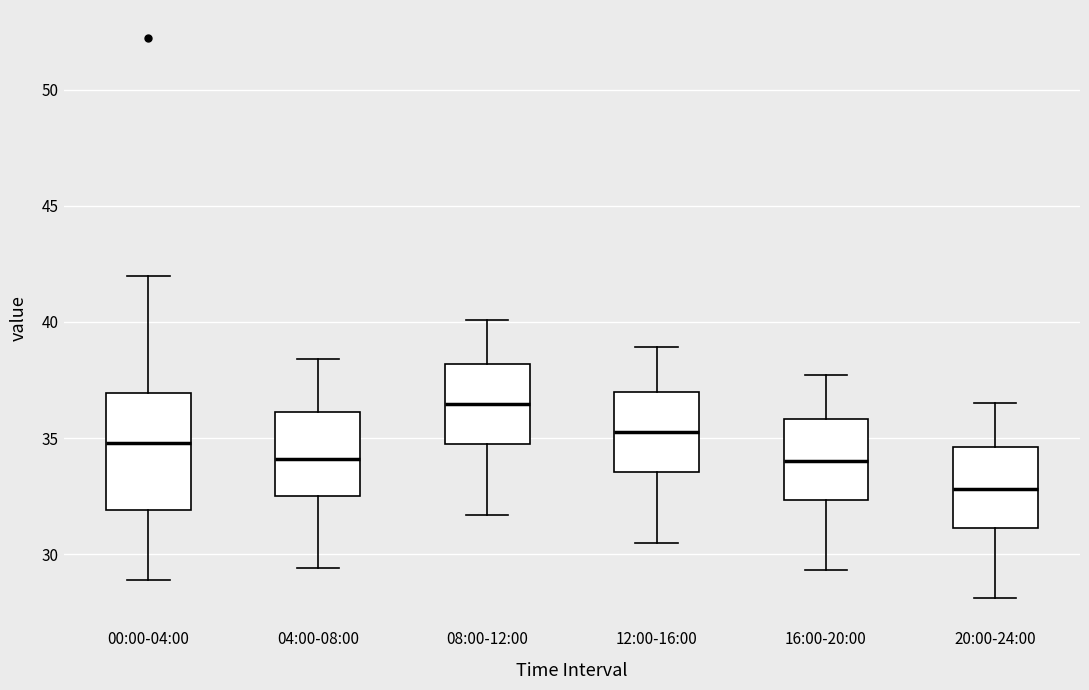

Reading left to right, read every box against the y-axis: the position of its median line, the range the box covers, and the ends of its whiskers. The values are not printed on the chart, so give them approximately, as read against the axis.

00:00-04:00: median 35.0, box 32.0 to 37.0, whiskers 29.0 to 42.0
04:00-08:00: median 34.0, box 32.5 to 36.0, whiskers 29.5 to 38.5
08:00-12:00: median 36.5, box 34.5 to 38.0, whiskers 31.5 to 40.0
12:00-16:00: median 35.5, box 33.5 to 37.0, whiskers 30.5 to 39.0
16:00-20:00: median 34.0, box 32.5 to 36.0, whiskers 29.5 to 37.5
20:00-24:00: median 33.0, box 31.0 to 34.5, whiskers 28.0 to 36.5